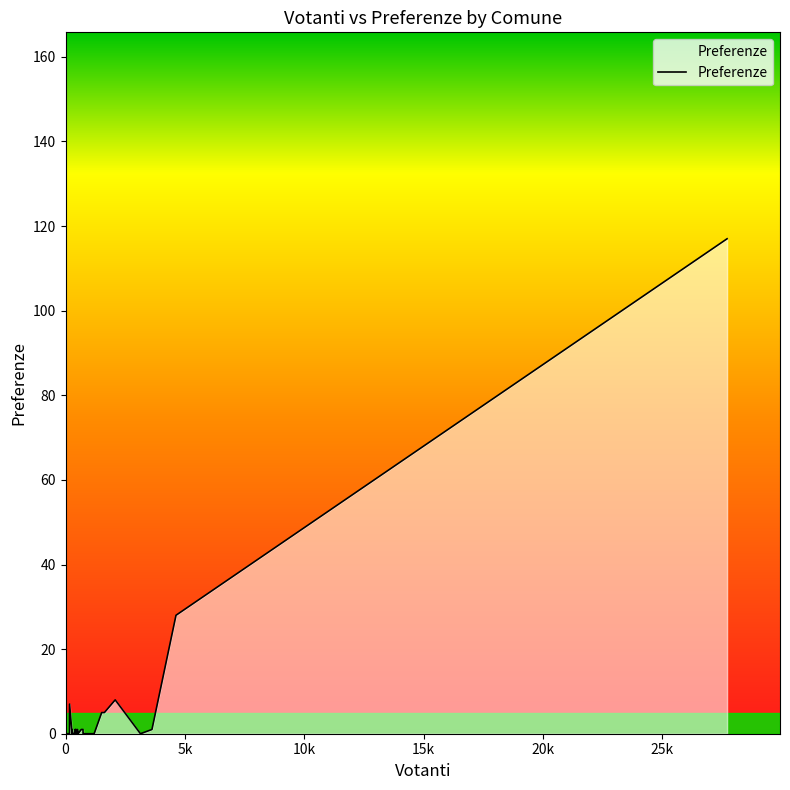

What is the greatest value displayed?

117